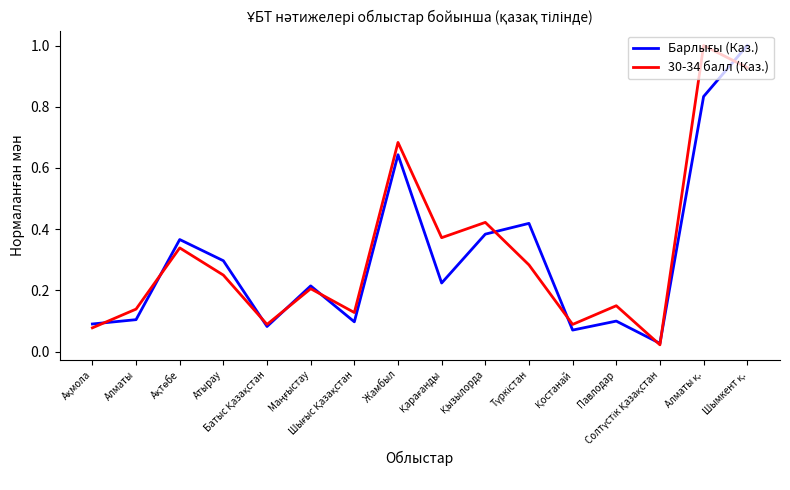

How many lines are shown in the chart?

2